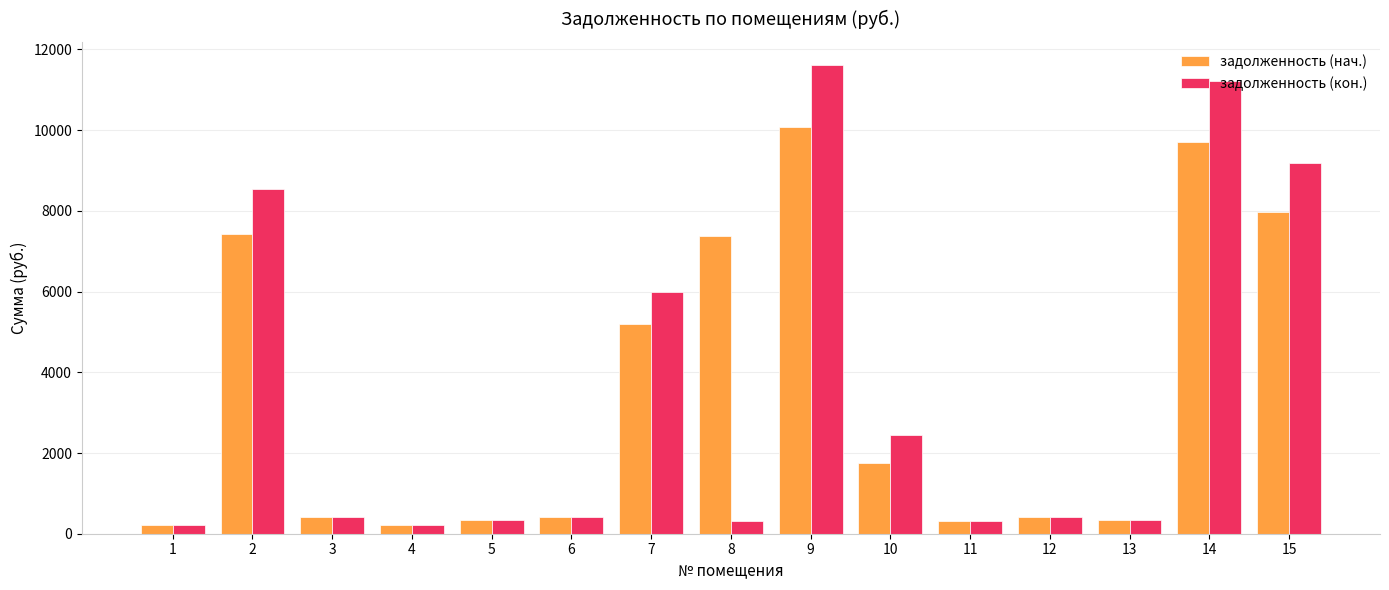

Read the задолженность (нач.) value at 2.

7415.9